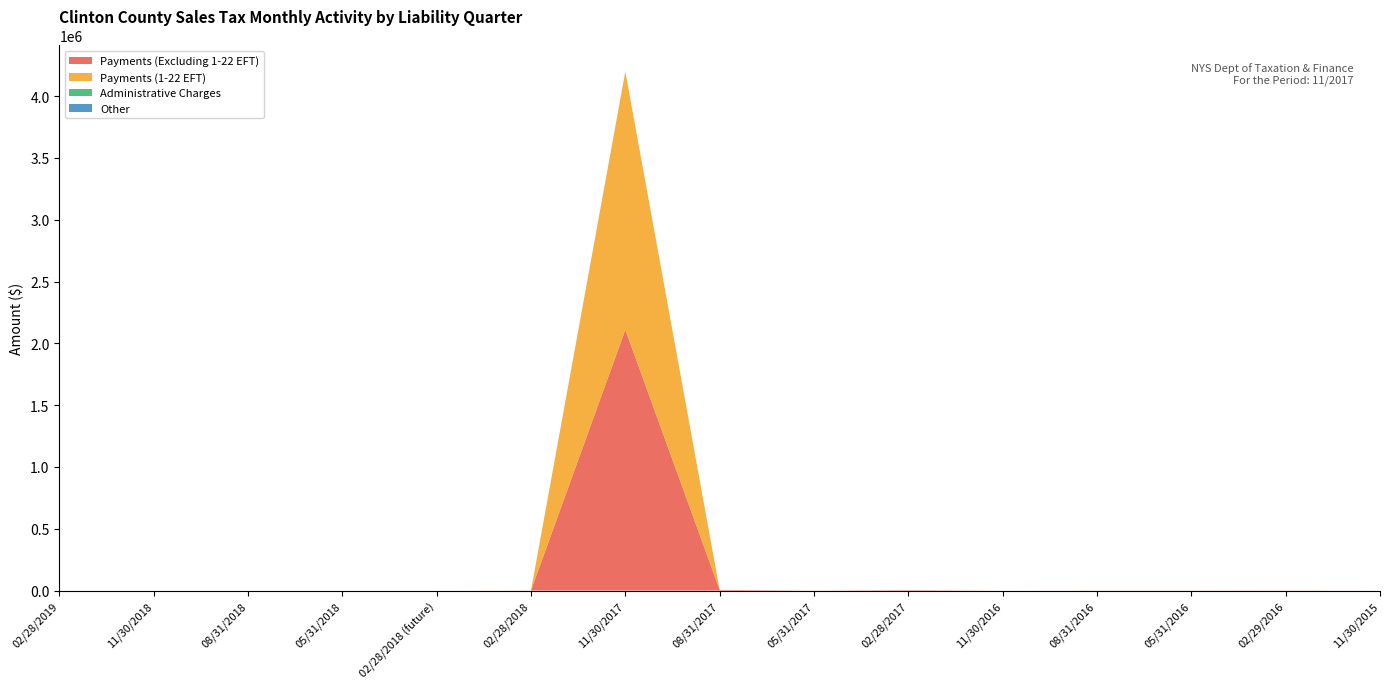

Reading left to right, extract all data points from this chart.

Payments (Excluding 1-22 EFT): 02/28/2019=0.0	11/30/2018=0.0	08/31/2018=0.0	05/31/2018=0.0	02/28/2018 (future)=0.0	02/28/2018=855.6	11/30/2017=2109810.3	08/31/2017=5708.9	05/31/2017=802.9	02/28/2017=3979.9	11/30/2016=86.7	08/31/2016=1057.6	05/31/2016=992.9	02/29/2016=1397.4	11/30/2015=91.4
Payments (1-22 EFT): 02/28/2019=0.0	11/30/2018=0.0	08/31/2018=0.0	05/31/2018=0.0	02/28/2018 (future)=0.0	02/28/2018=388.0	11/30/2017=2089553.9	08/31/2017=0.0	05/31/2017=0.0	02/28/2017=0.0	11/30/2016=0.0	08/31/2016=0.0	05/31/2016=0.0	02/29/2016=0.0	11/30/2015=0.0
Administrative Charges: 02/28/2019=0.0	11/30/2018=0.0	08/31/2018=0.0	05/31/2018=0.0	02/28/2018 (future)=0.0	02/28/2018=0.0	11/30/2017=0.0	08/31/2017=0.0	05/31/2017=0.0	02/28/2017=0.0	11/30/2016=0.0	08/31/2016=0.0	05/31/2016=0.0	02/29/2016=0.0	11/30/2015=0.0
Other: 02/28/2019=0.0	11/30/2018=0.0	08/31/2018=0.0	05/31/2018=0.0	02/28/2018 (future)=0.0	02/28/2018=0.0	11/30/2017=0.0	08/31/2017=0.0	05/31/2017=0.0	02/28/2017=0.0	11/30/2016=0.0	08/31/2016=0.0	05/31/2016=0.0	02/29/2016=0.0	11/30/2015=0.0